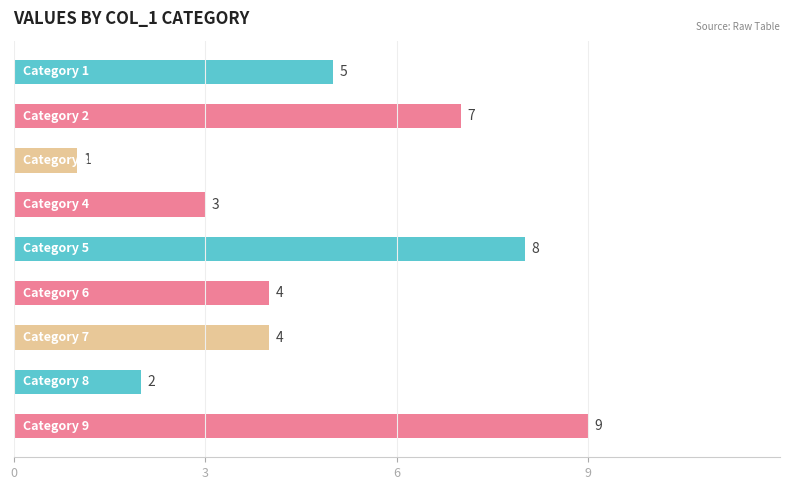

What is the greatest value displayed?

9